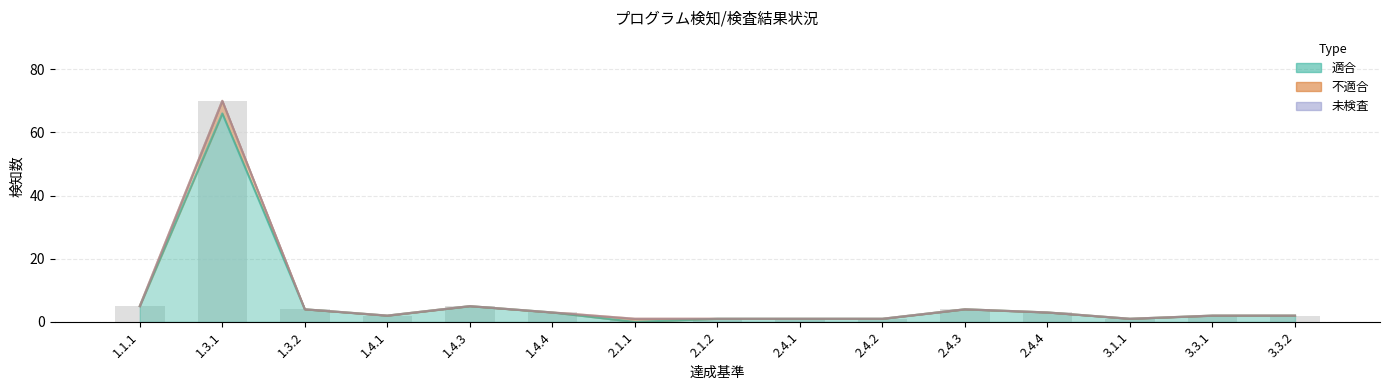

How many bars are there in each group?

3